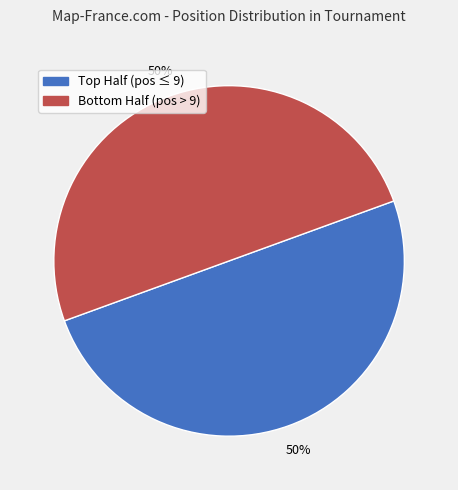

To the nearest percent, what is the average slice percentage?

50%